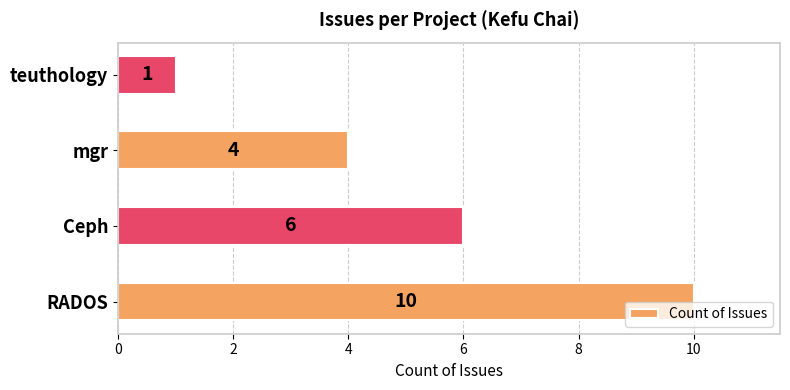

What is the smallest value displayed?

1